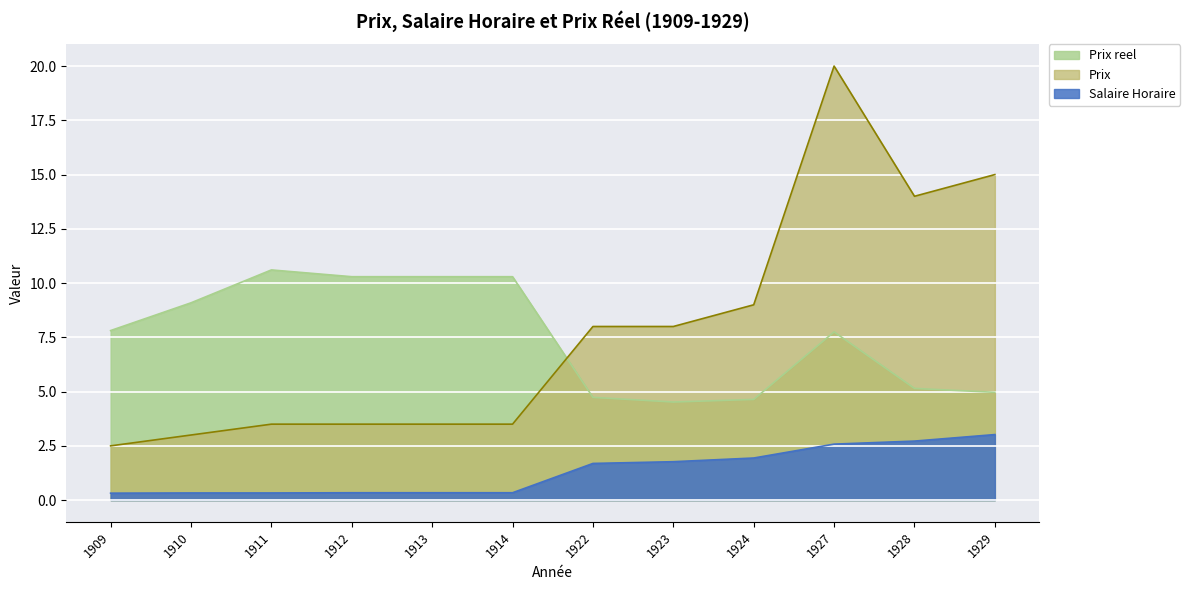

What is the difference between the Prix values at 1924 and 1912?

5.5